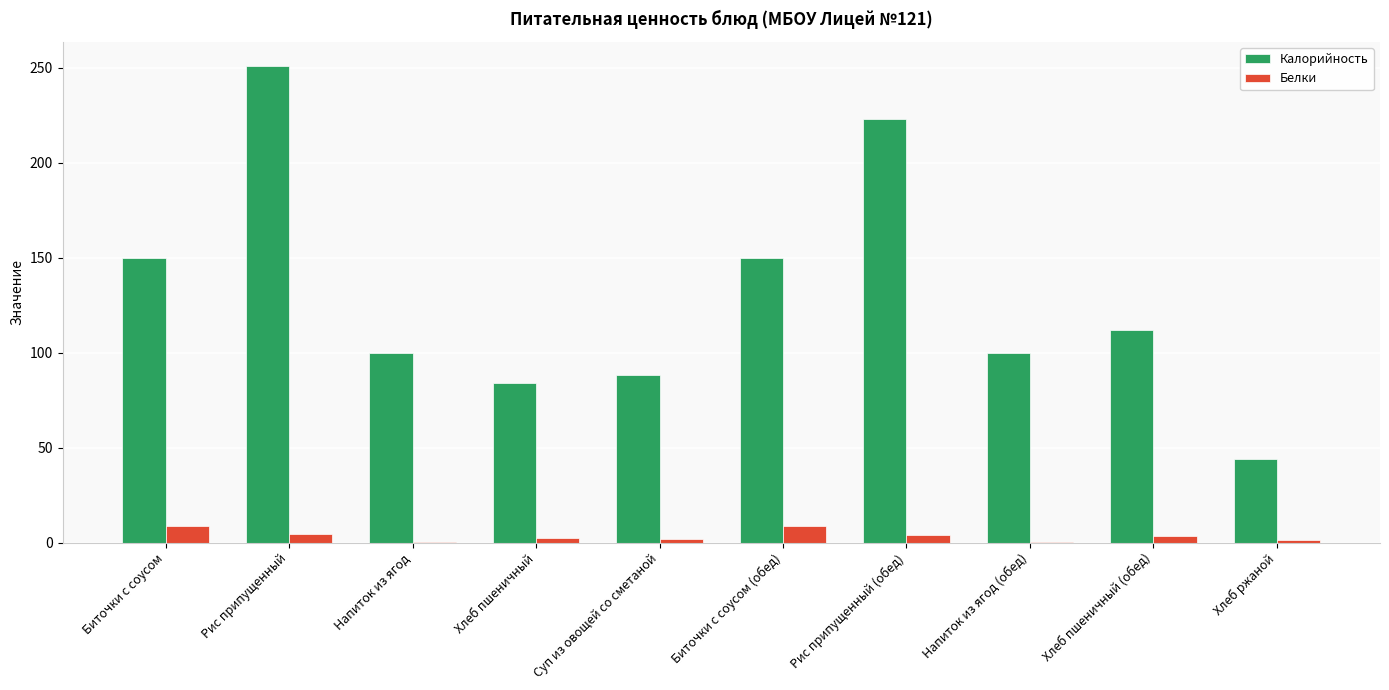

Are the bars grouped side by side (vs. stacked)?

Yes